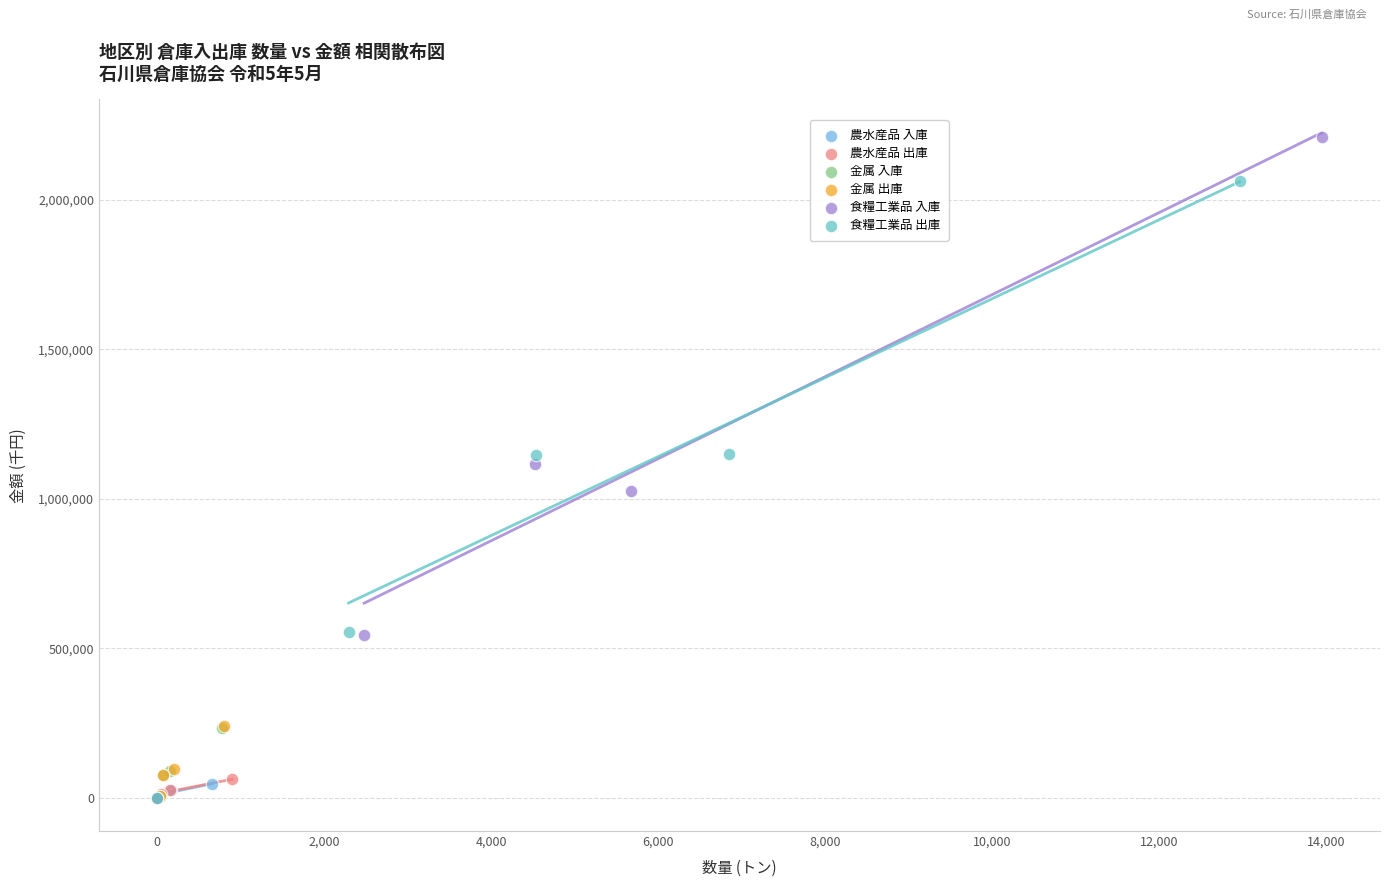

Which series has the widest spread of Y values?

食糧工業品 入庫